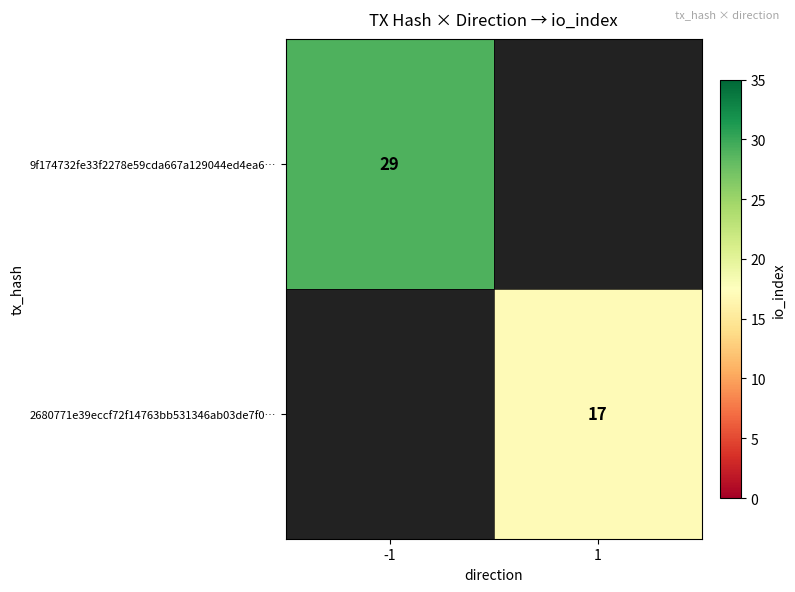

Is it true that 2680771e39eccf72f14763bb531346ab03de7f0… equals 22 at 1?

False